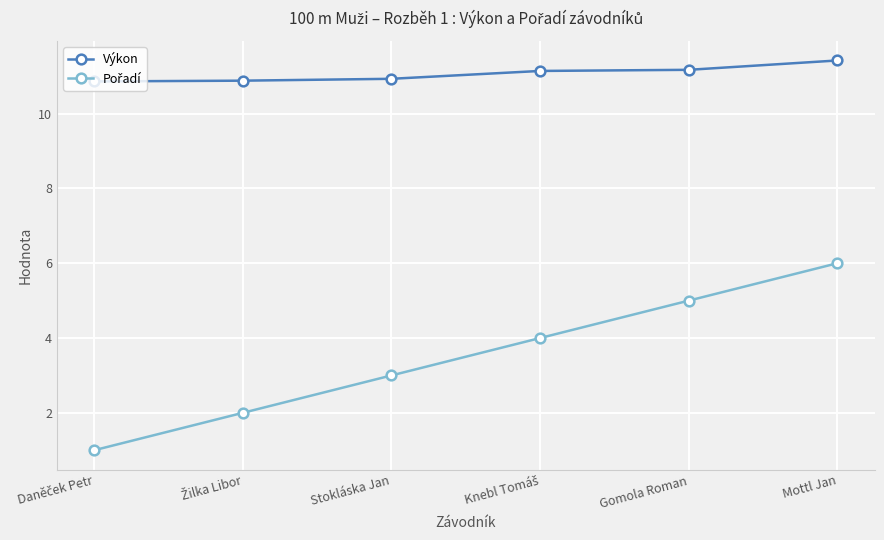

Is it true that Výkon equals 11.4 at Mottl Jan?

True